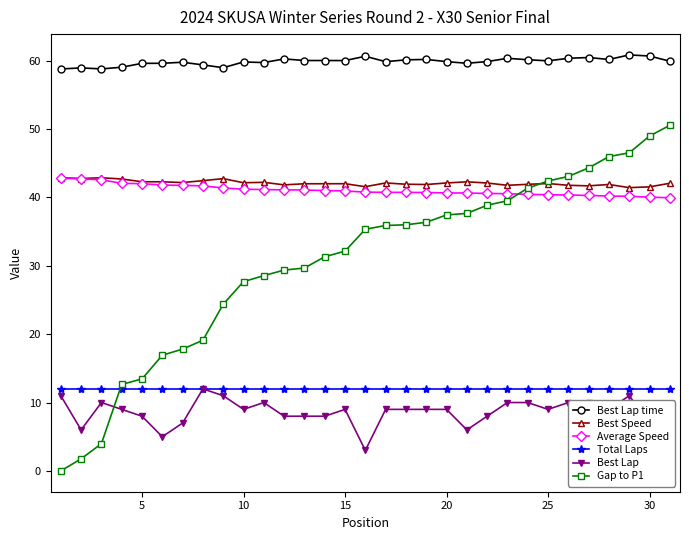

What is the maximum value for Best Lap time?

60.8